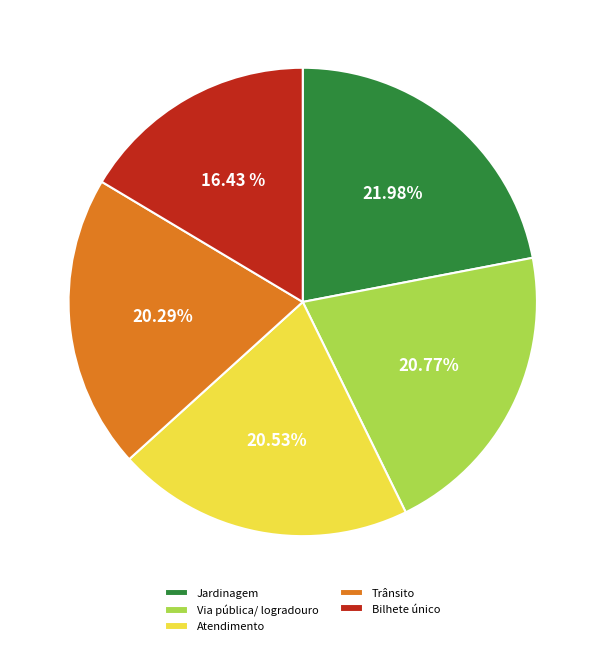

Approximately how many times larger is the value at Trânsito compared to Atendimento?

1.0